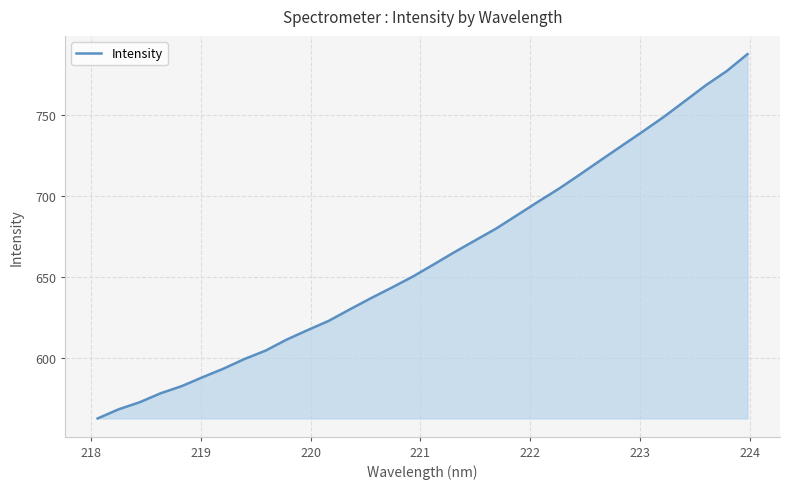

What is the difference between the maximum and minimum values?

225.3